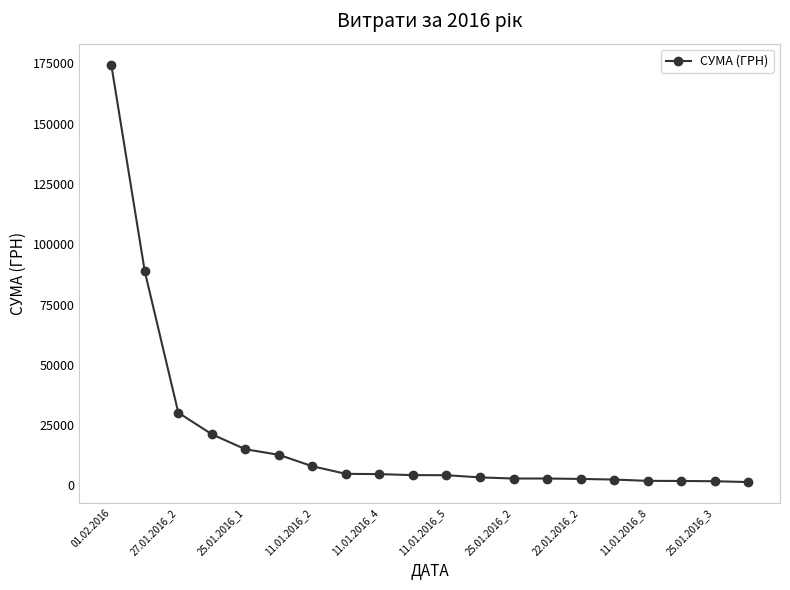

What is the maximum value shown in the chart?

174546.5